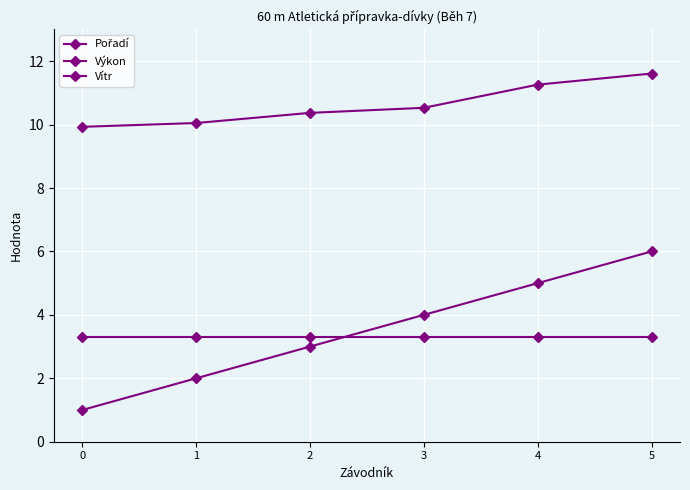

Count the number of categories in the chart.

6